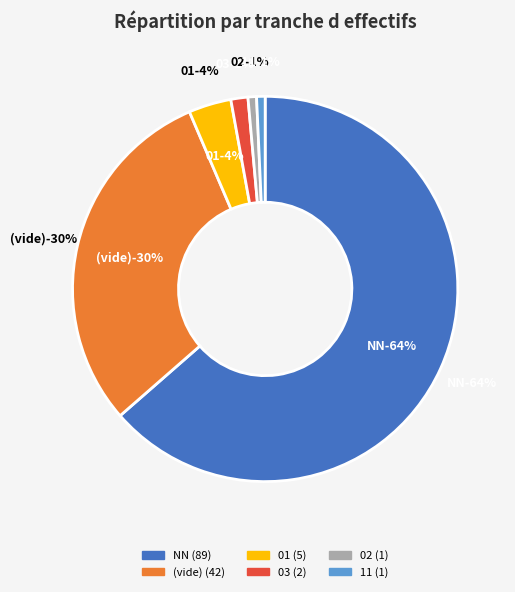

To the nearest percent, what portion does 11 represent?

1%